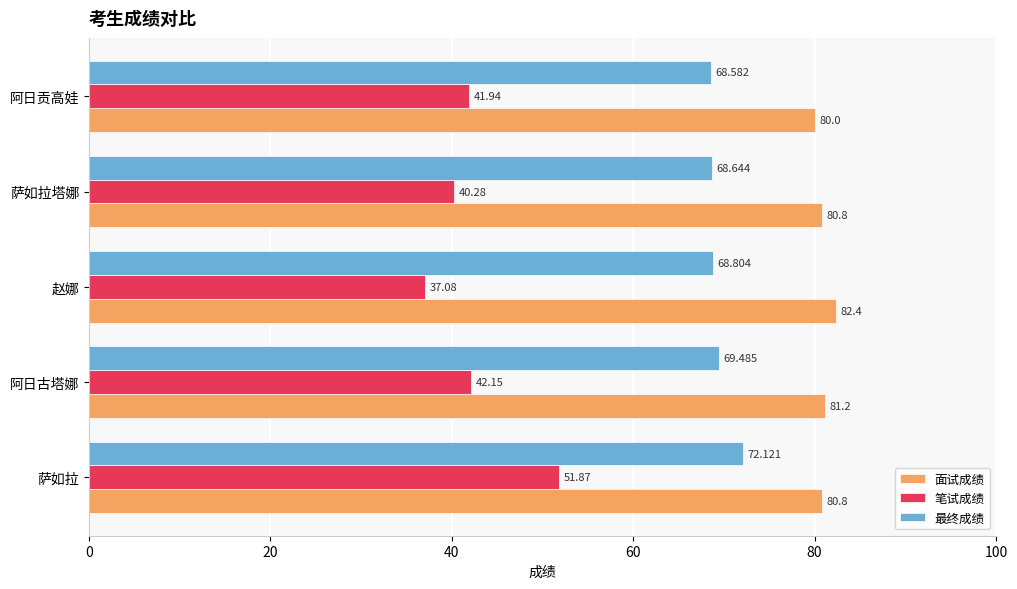

Is the value of 最终成绩 at 萨如拉塔娜 greater than the value of 笔试成绩 at 赵娜?

Yes